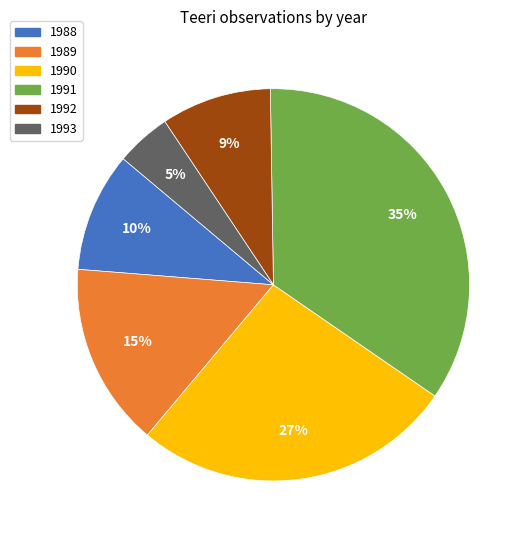

Approximately how many times larger is the value at 1992 compared to 1989?

0.6